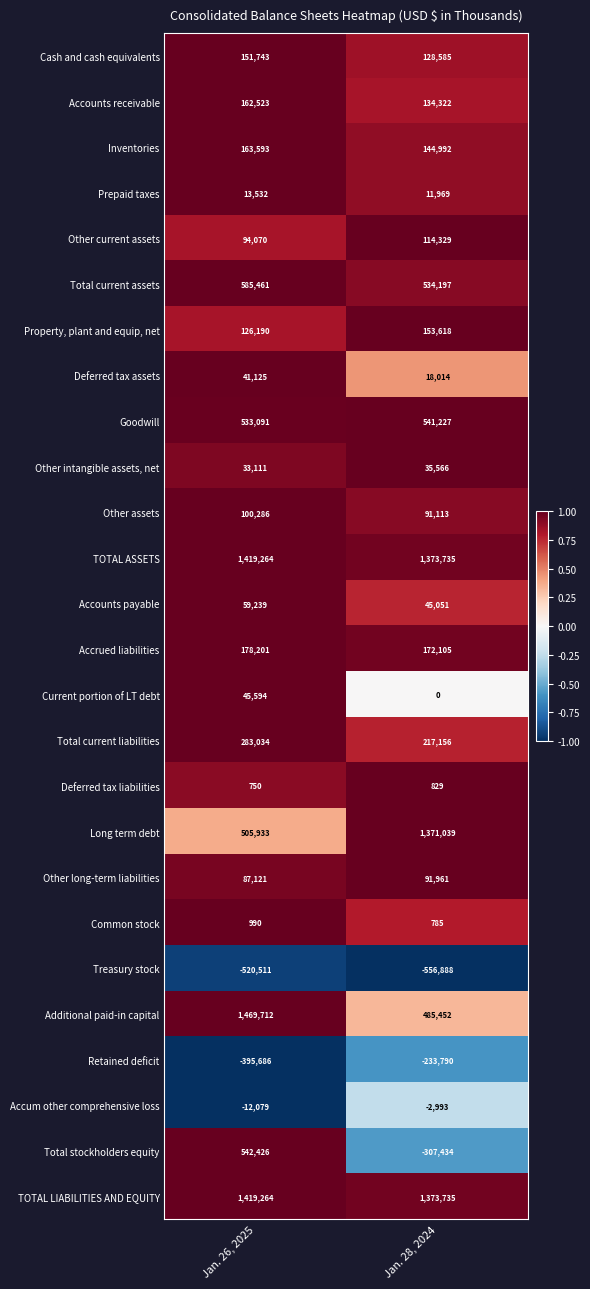

Which category has the highest value across all series?

Jan. 26, 2025